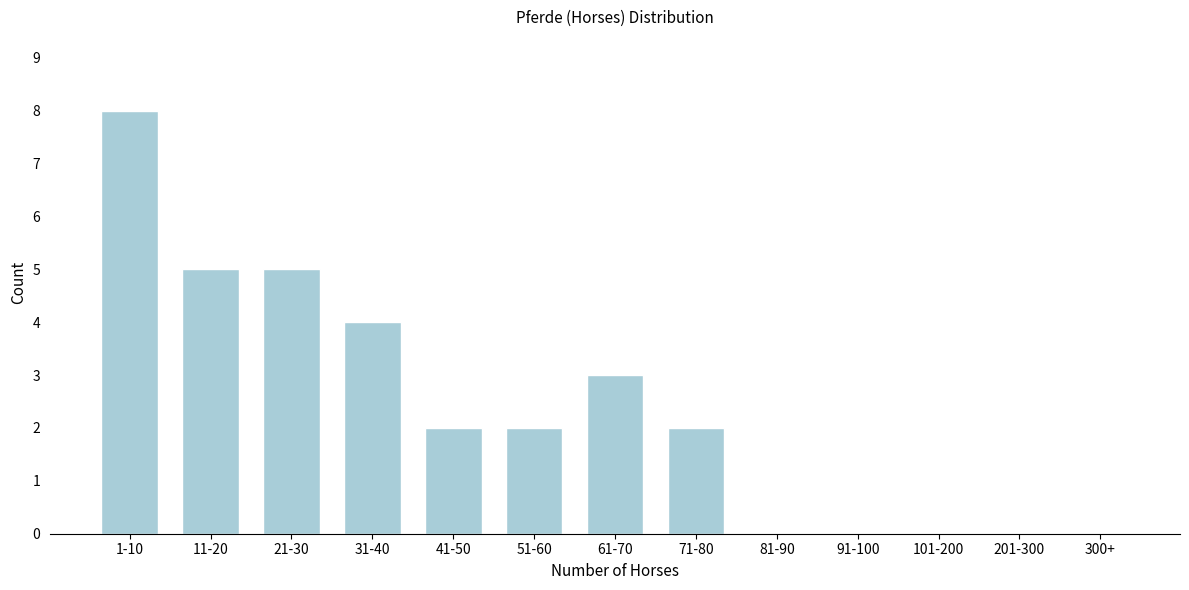

Reading left to right, list all the values displayed in this chart.

1-10=8	11-20=5	21-30=5	31-40=4	41-50=2	51-60=2	61-70=3	71-80=2	81-90=0	91-100=0	101-200=0	201-300=0	300+=0